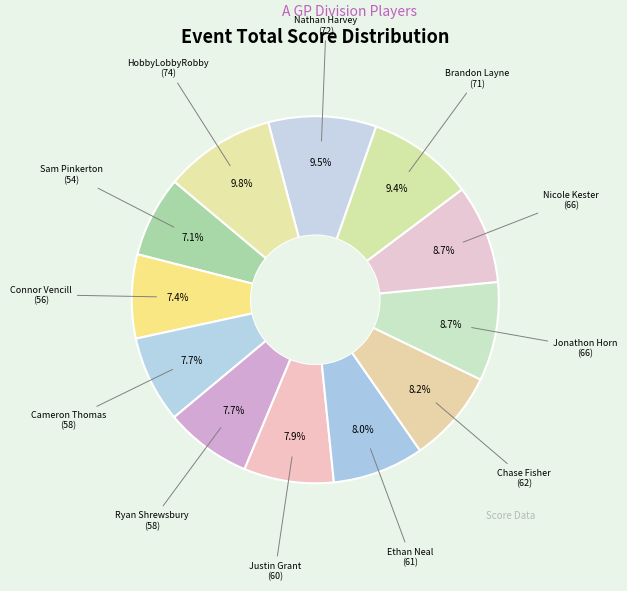

How many segments does this pie chart have?

12